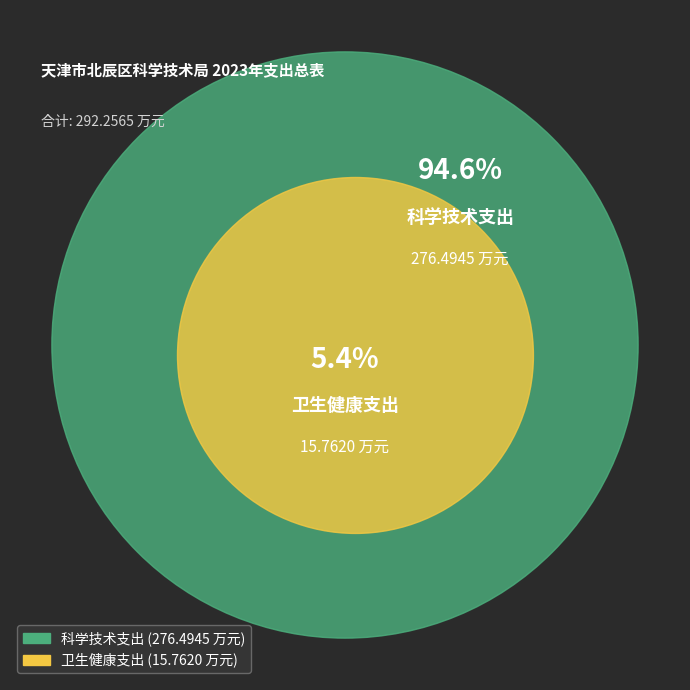

Rank the categories by value from highest to lowest.

科学技术支出, 卫生健康支出